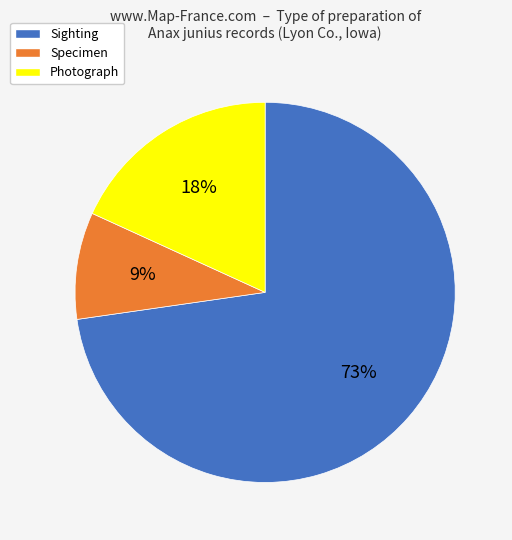

To the nearest percent, what is the average slice percentage?

33%